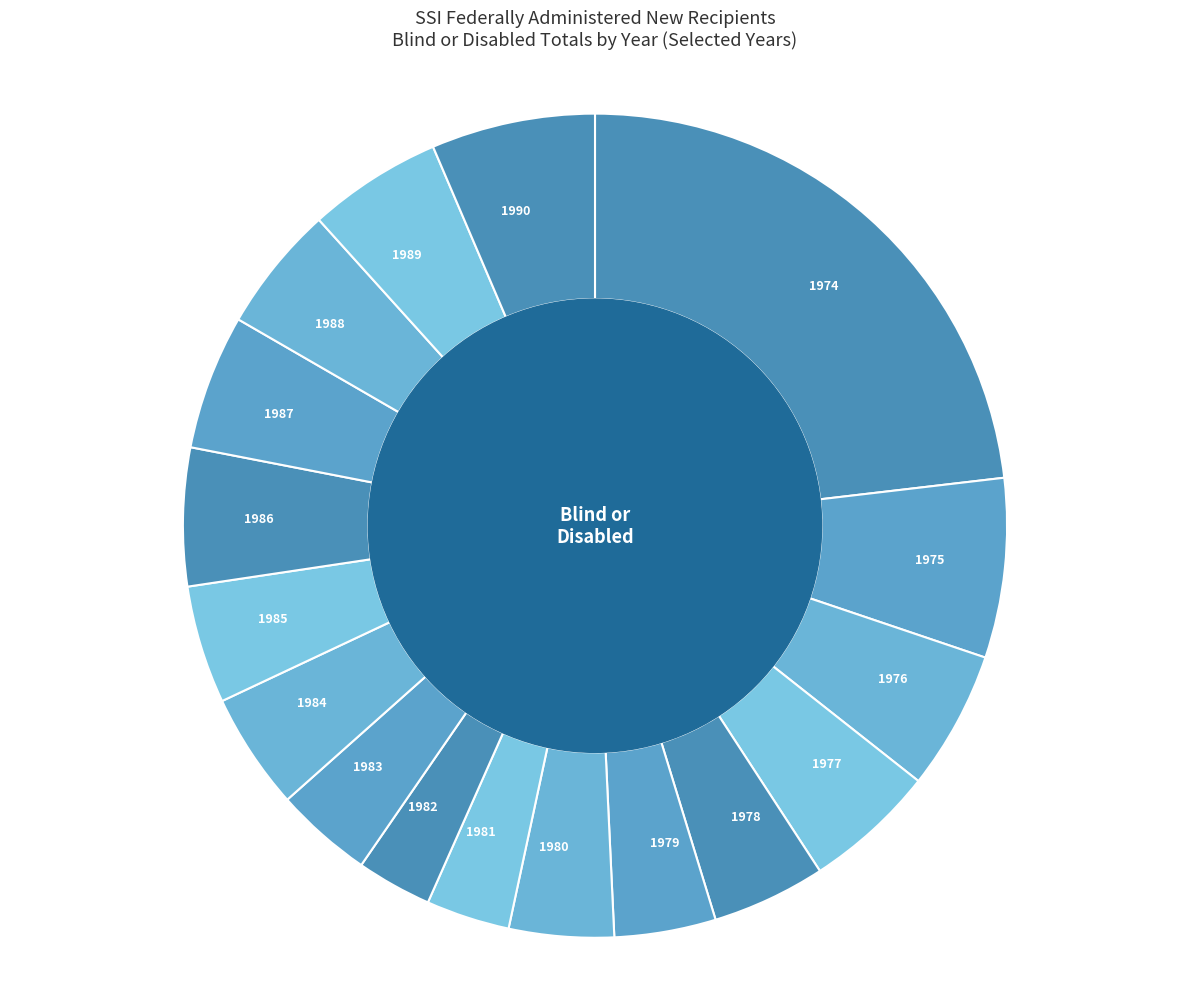

What is the largest slice in the pie chart?

1974